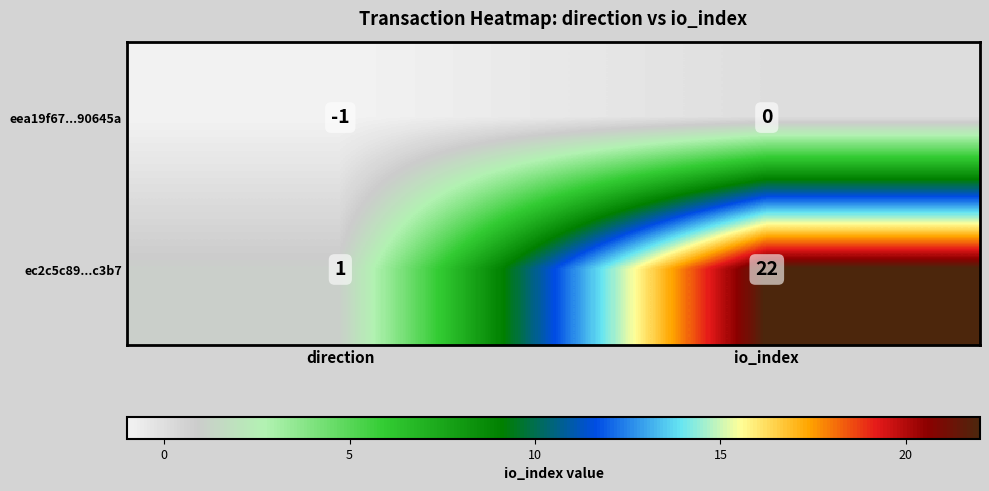

How many data points does each series have?

2